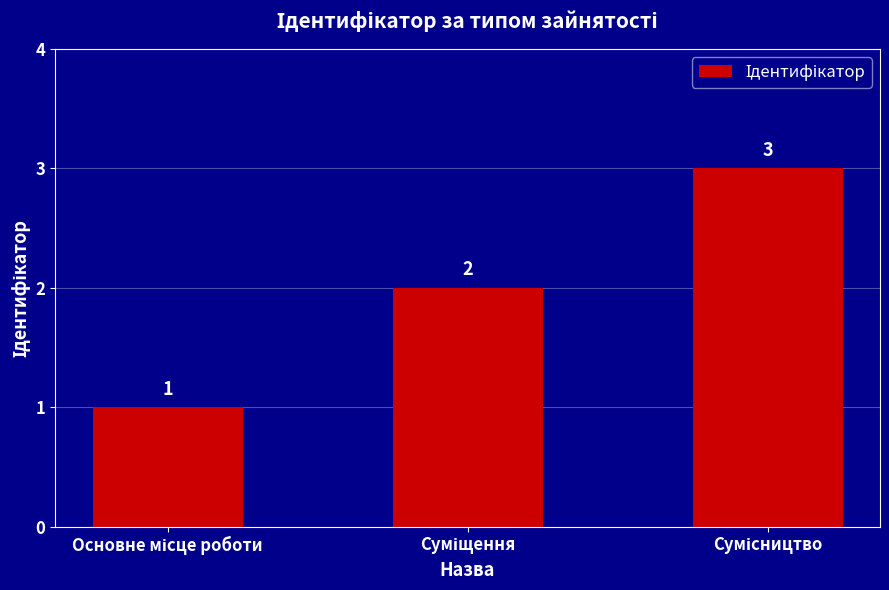

What is the value of the 2nd bar from the left?

2